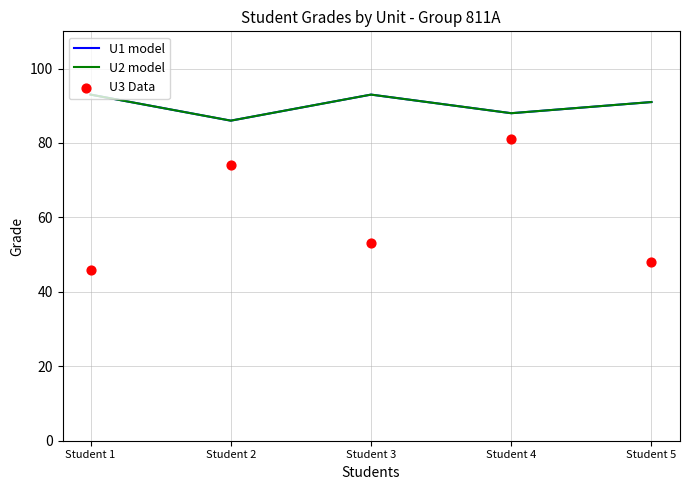

What are all the series names shown in the legend?

U1 model, U2 model, U3 Data